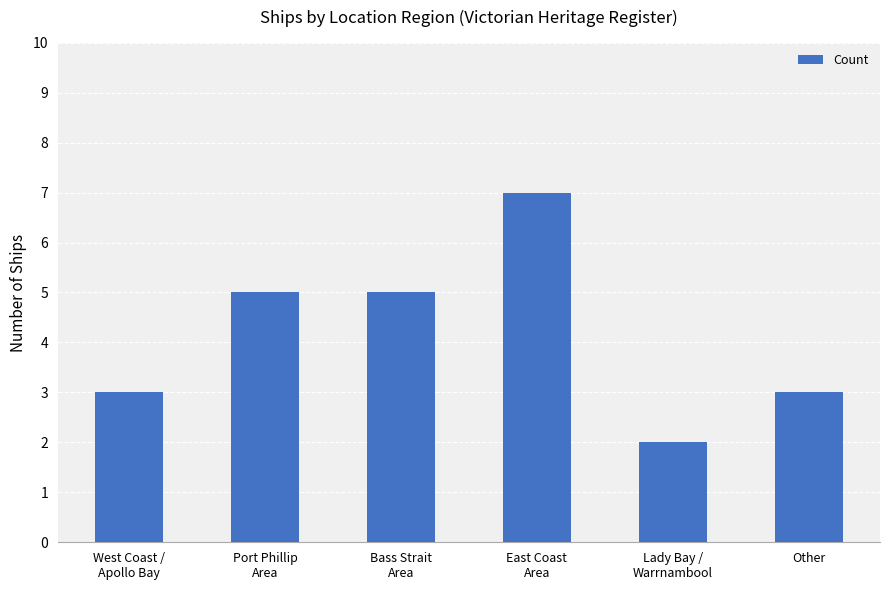

How many values are below 5?

3